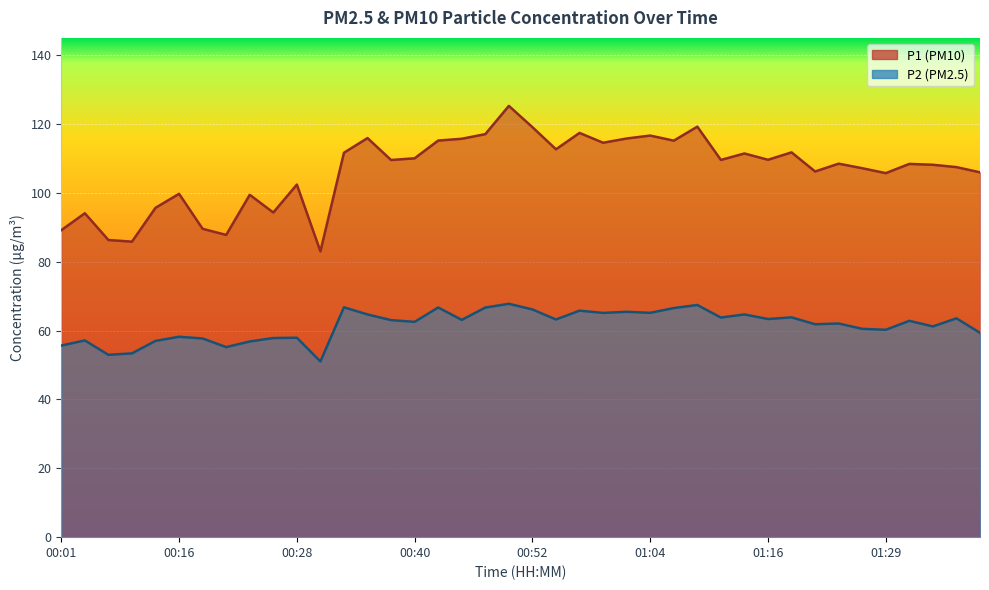

The value of P1 at 00:52 is 62.7. True or false?

False